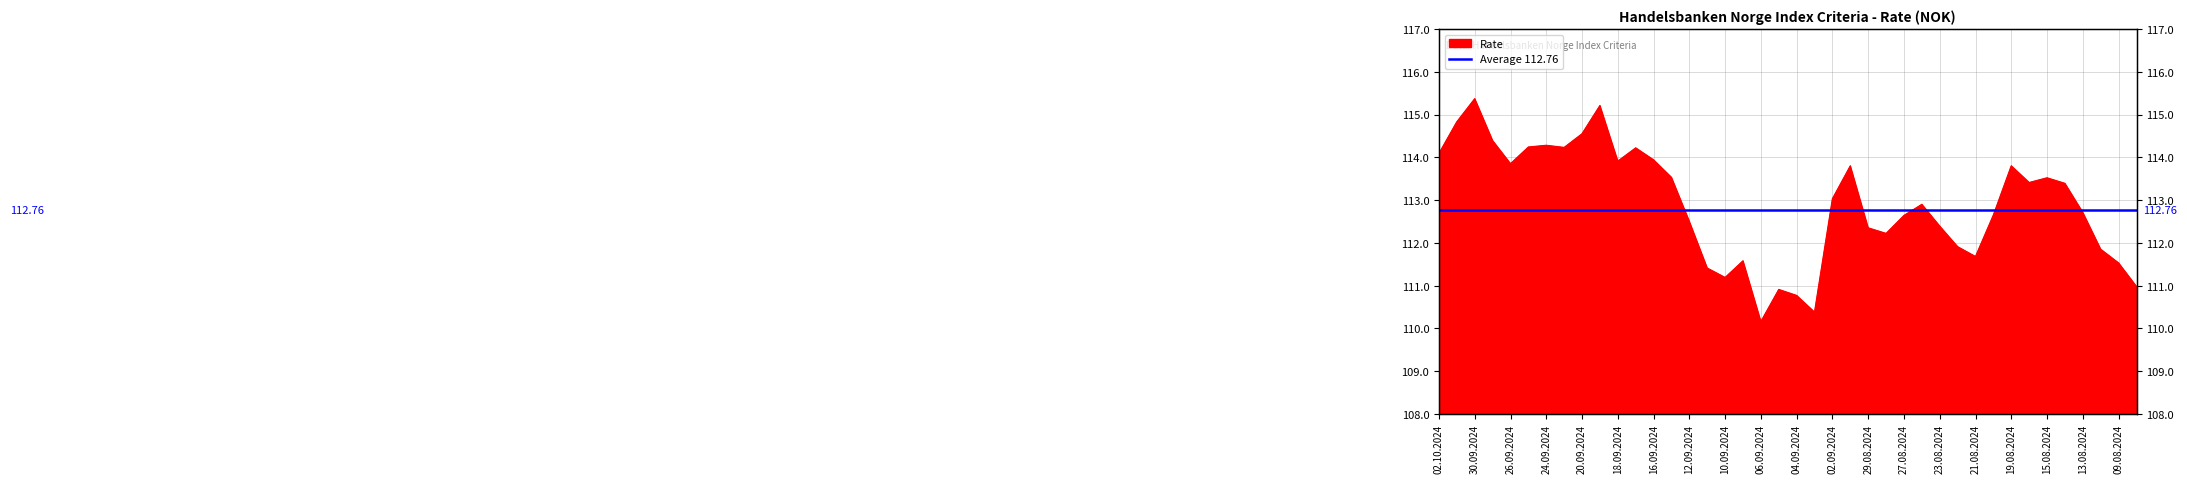

Where is the first local minimum?

26.09.2024